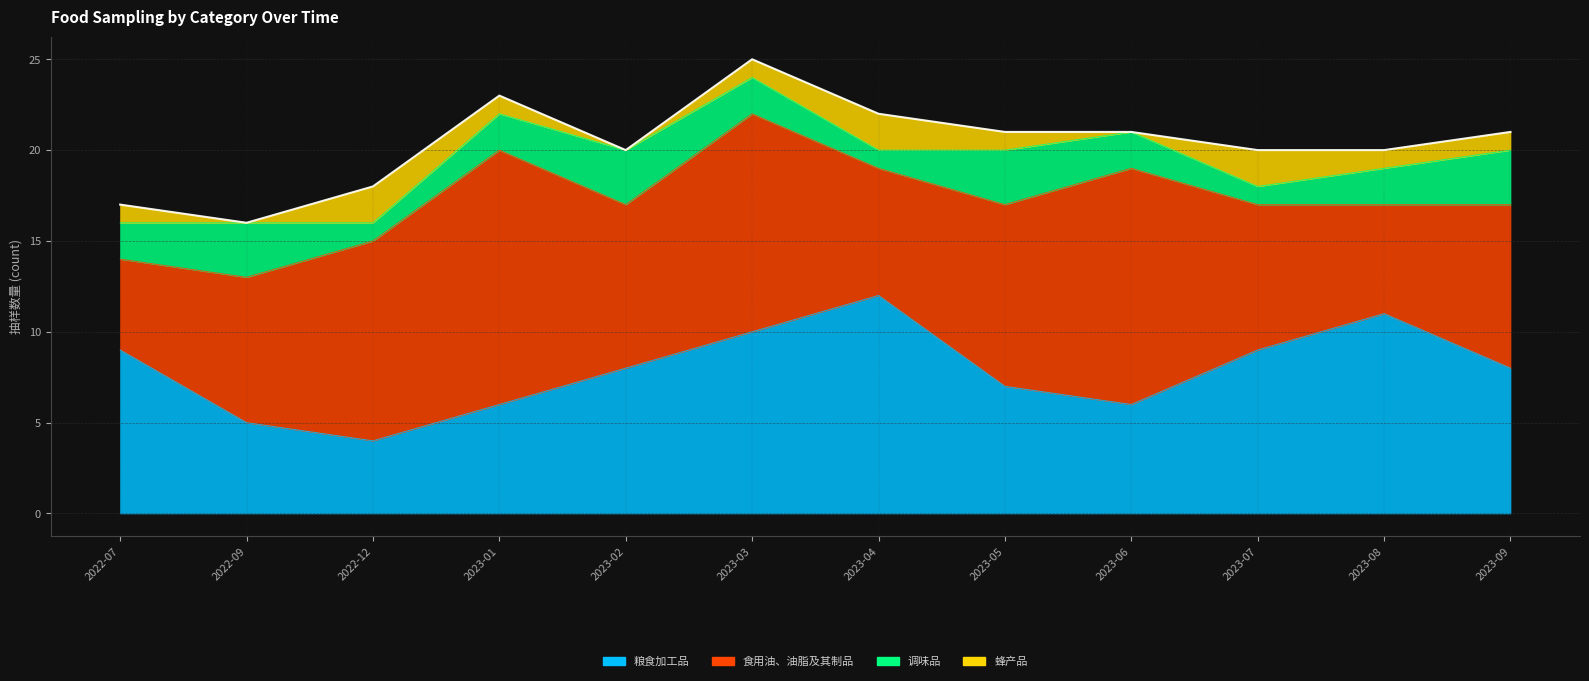

Where does the 蜂产品 series first go above 1?

2022-12